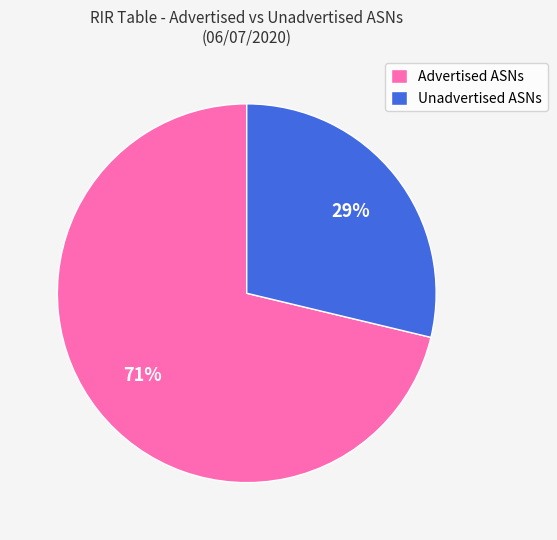

Which category has the biggest portion of the pie?

Advertised ASNs